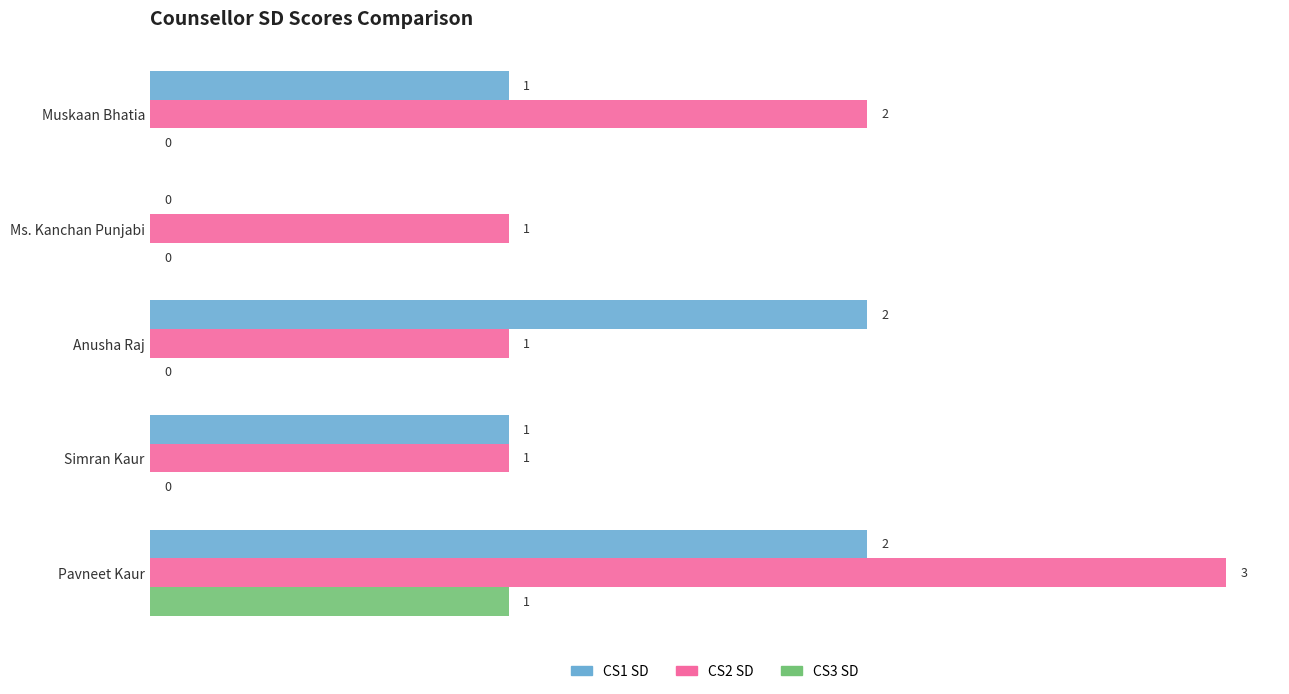

Is it true that CS2 SD equals 3 at Pavneet Kaur?

True